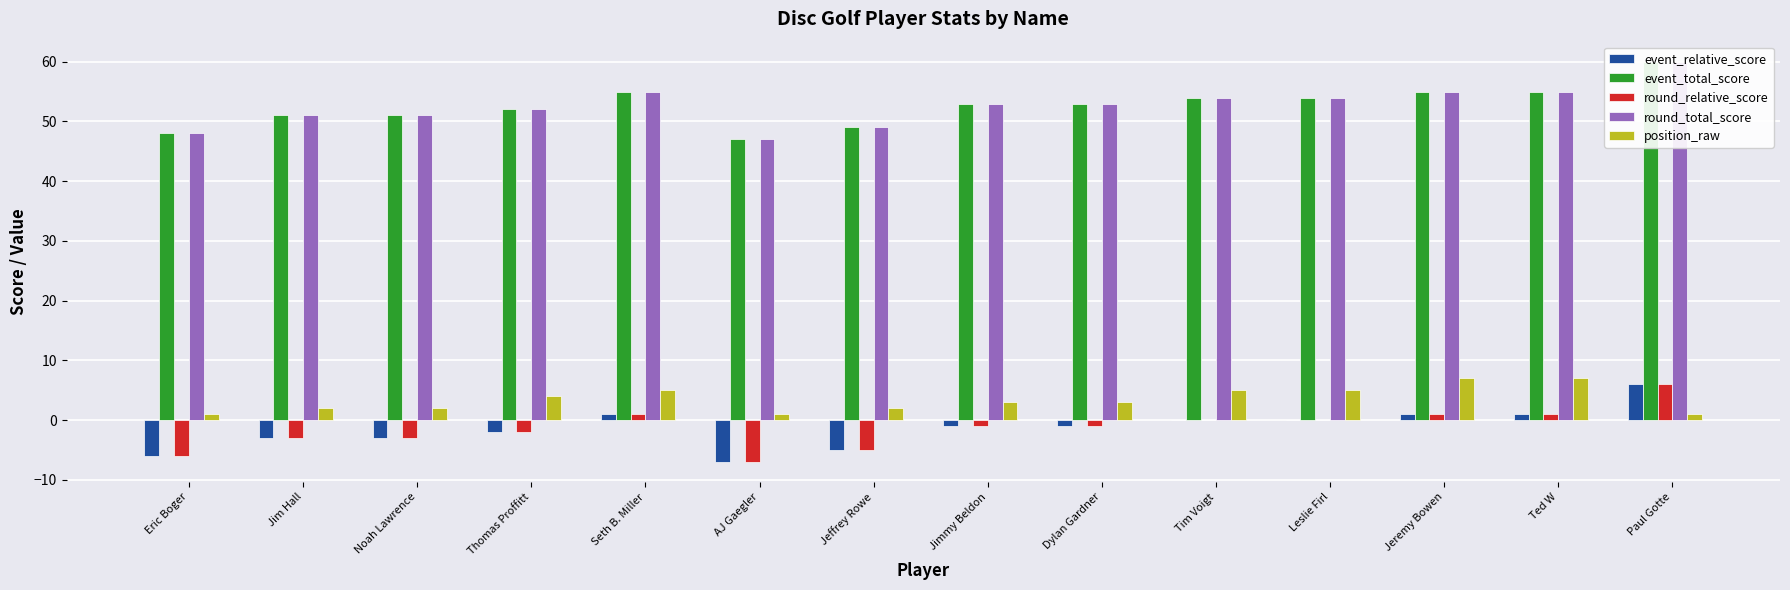

What position from the right is Leslie Firl?

4